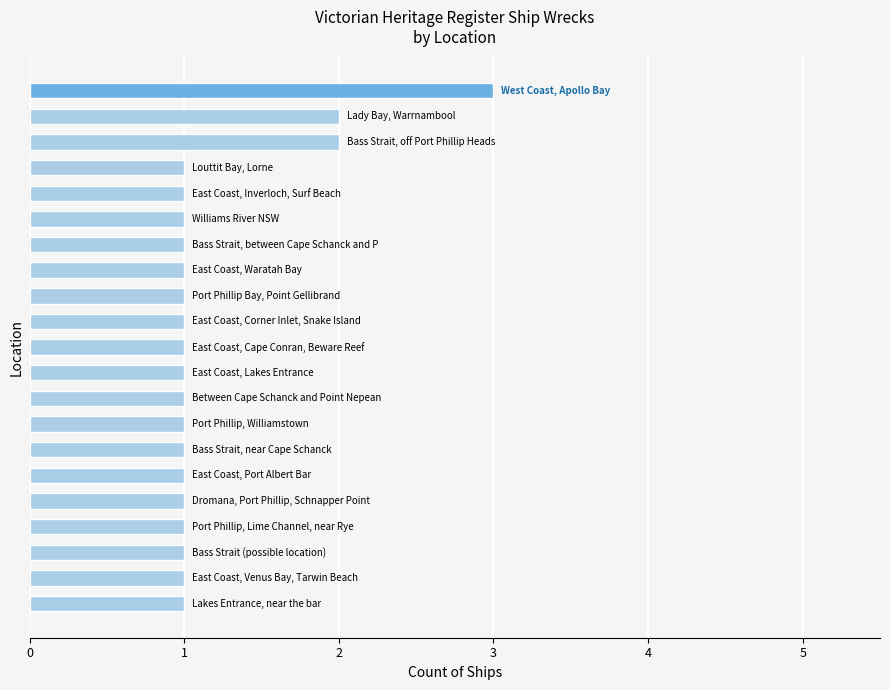

What is the maximum value shown in the chart?

3